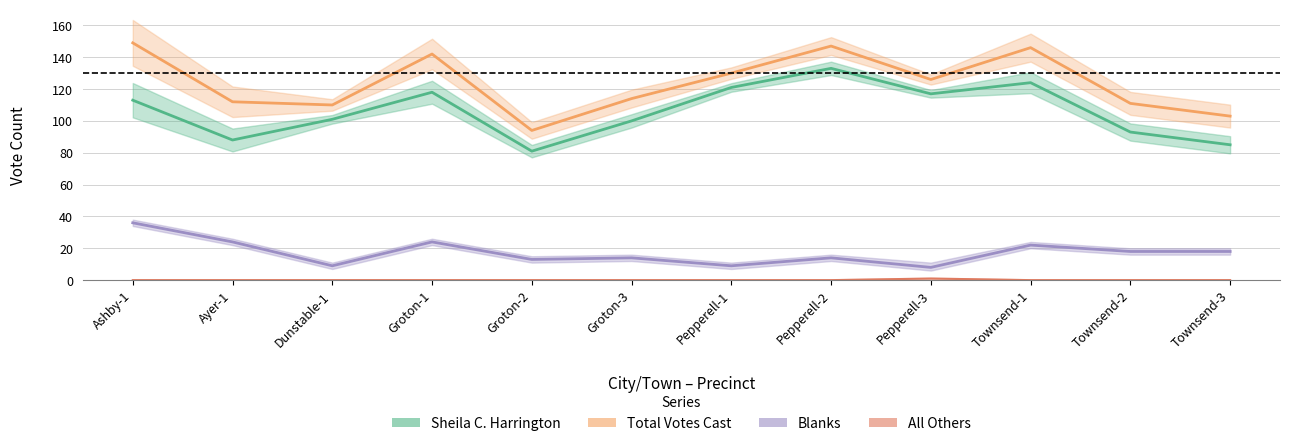

How many lines are shown in the chart?

4